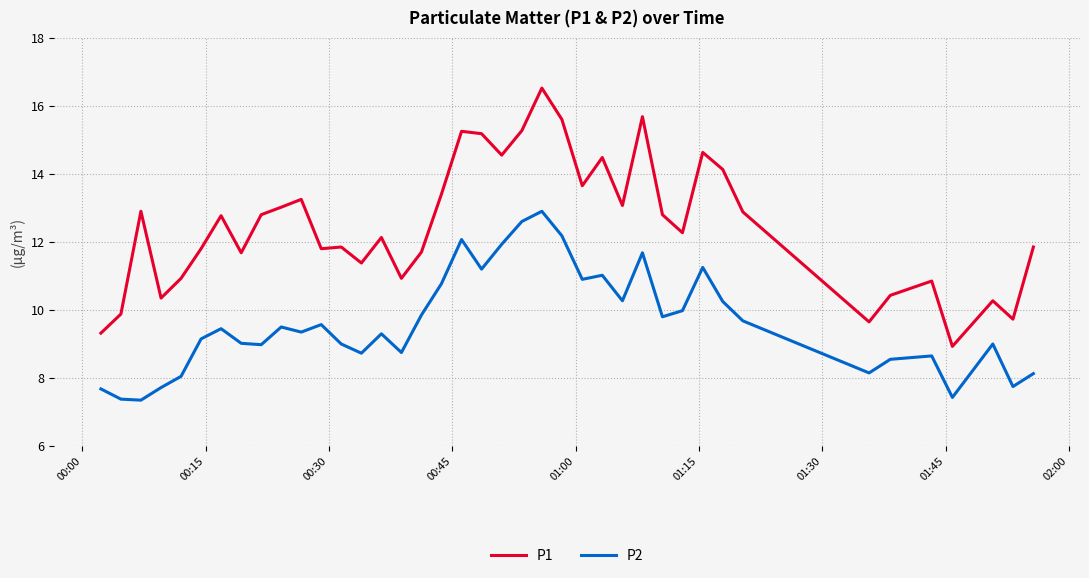

Which series has the widest spread of values?

P1